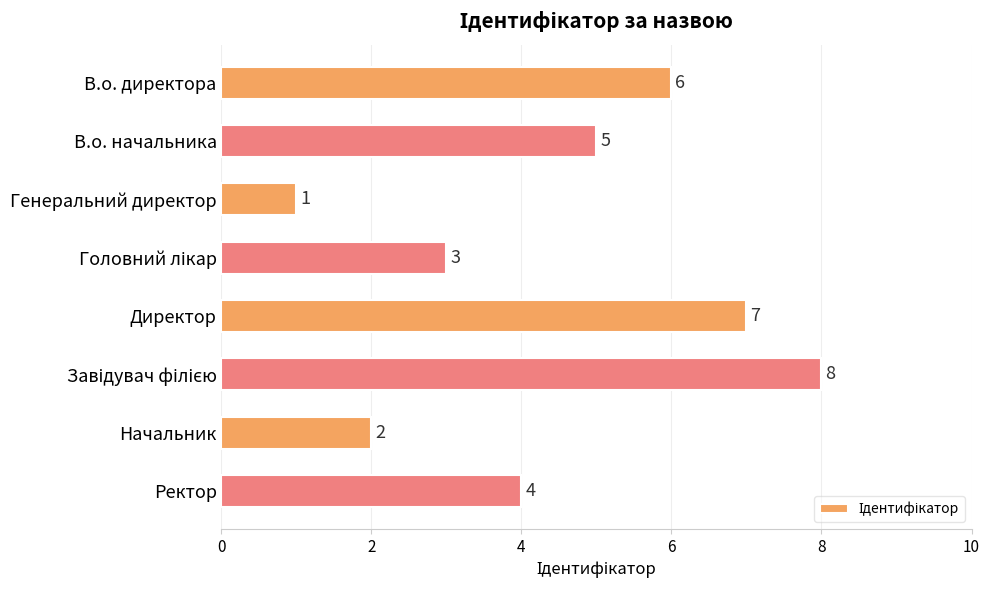

How many values are between 3 and 7?

5